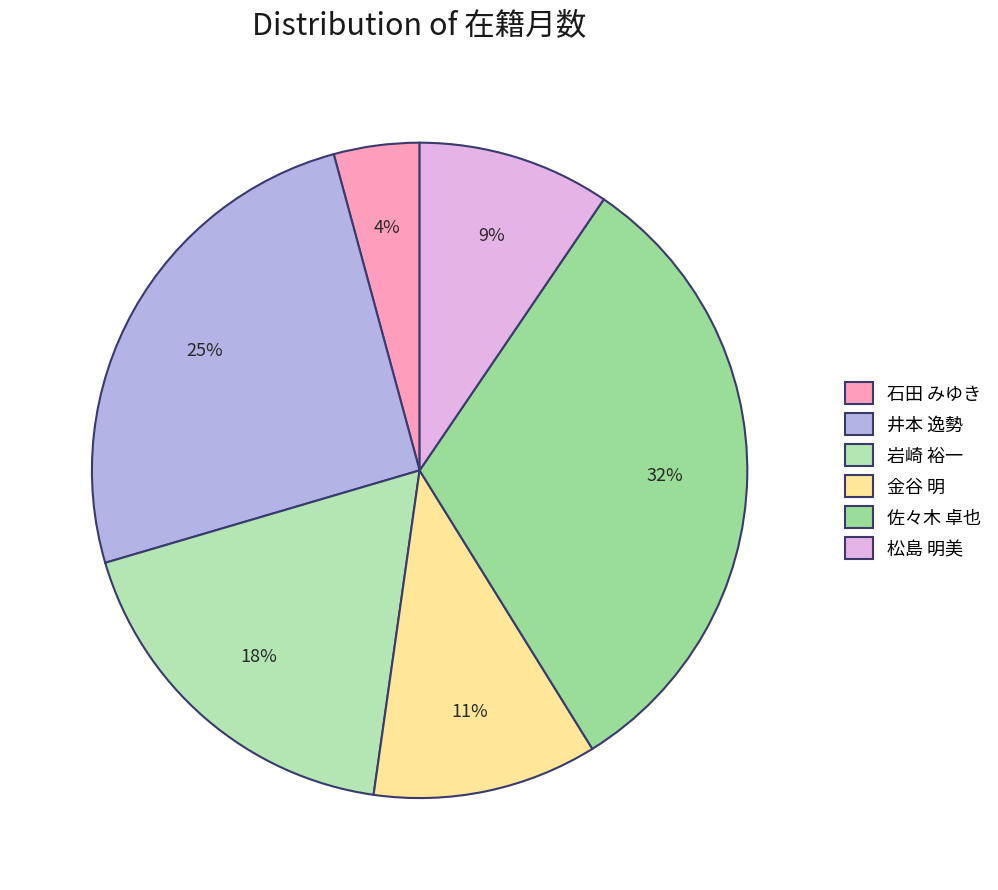

Rank the categories by value from lowest to highest.

石田 みゆき, 松島 明美, 金谷 明, 岩崎 裕一, 井本 逸勢, 佐々木 卓也